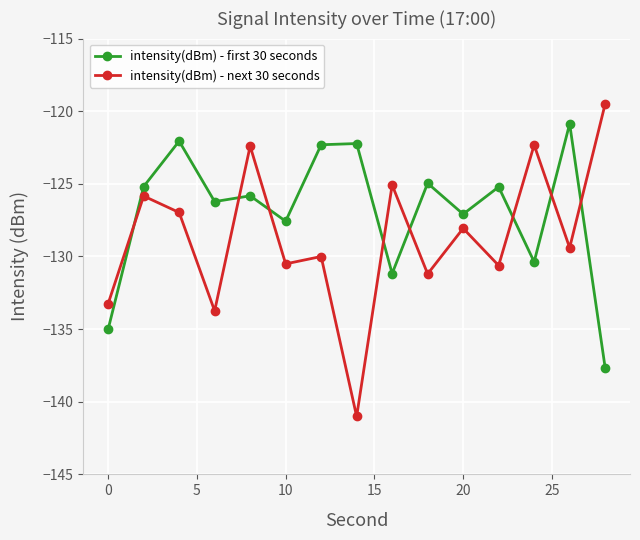

Which series has the largest total across all categories?

intensity(dBm) - first 30 seconds